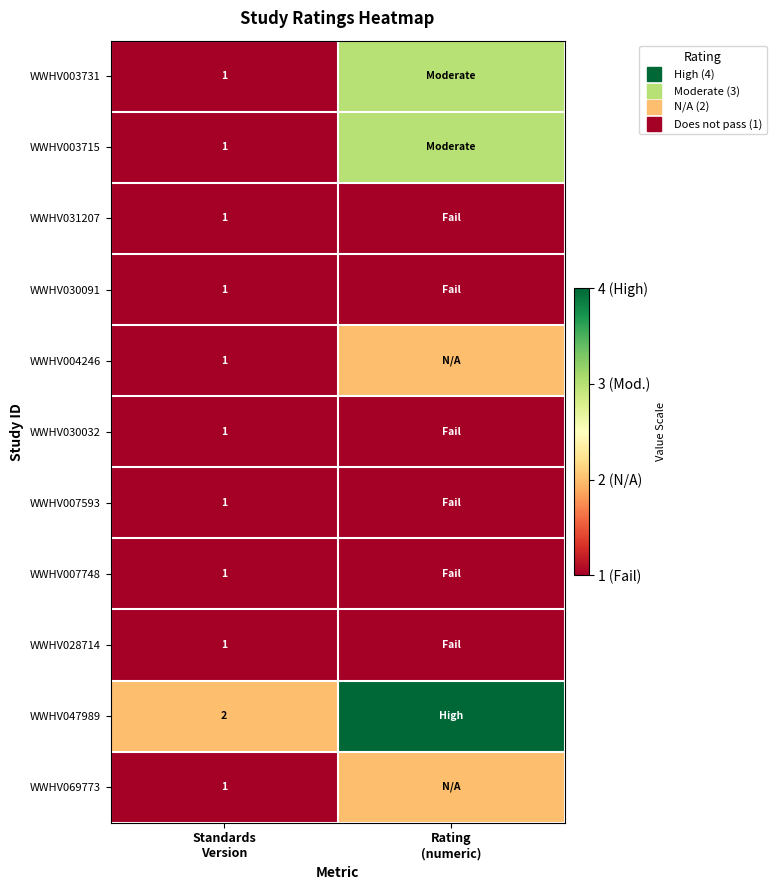

What is the difference between the maximum and minimum values in the WWHV003731 series?

2